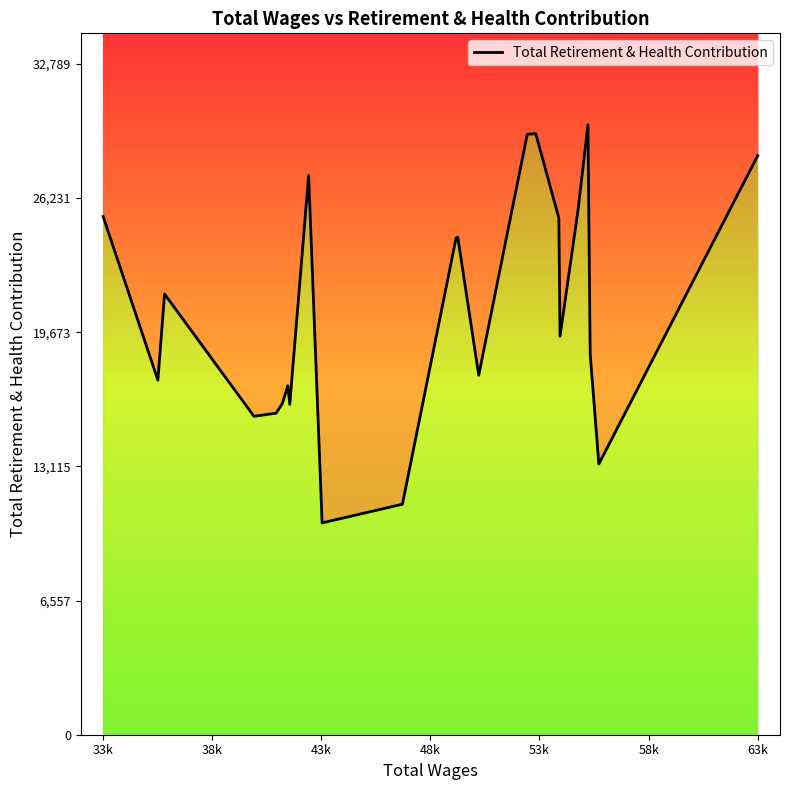

True or false: the data has more than 2 interior local peaks.

True